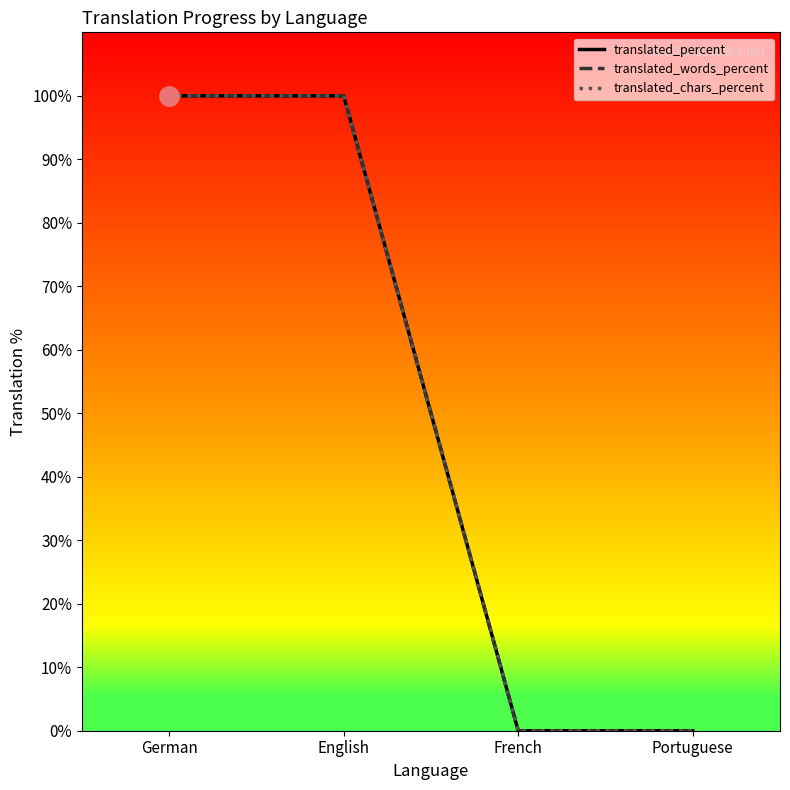

Does the chart display data point markers on the line(s)?

No